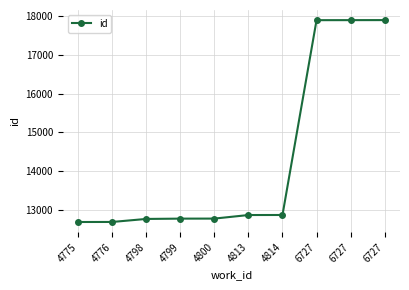

List the labels in order of value, smallest first.

4775, 4776, 4798, 4799, 4800, 4813, 4814, 6727, 6727, 6727